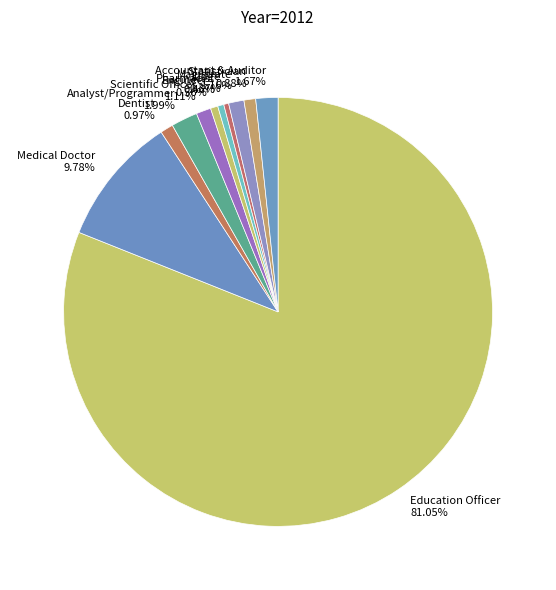

How many segments does this pie chart have?

11